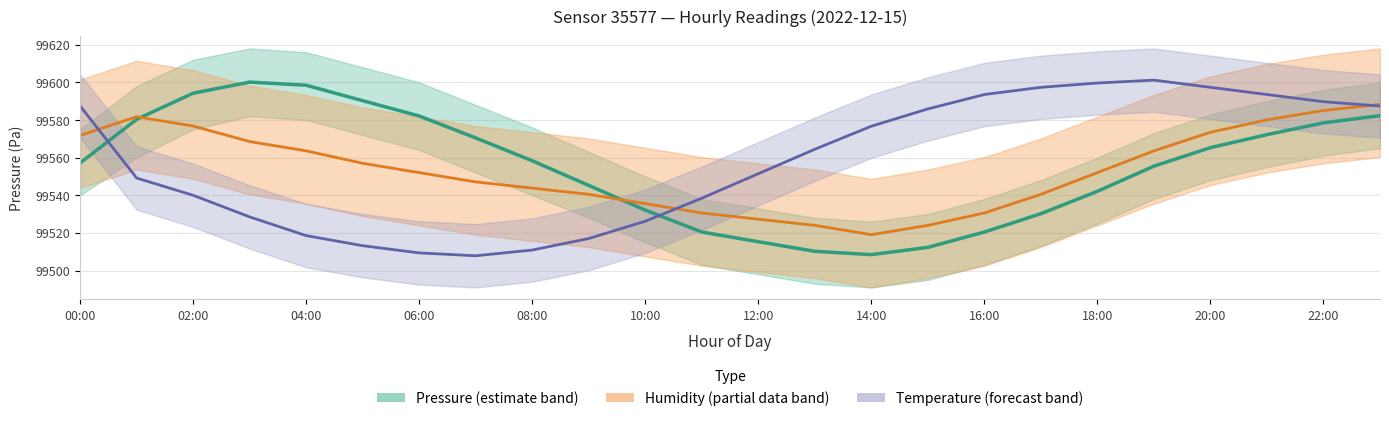

Which series changed the most between 04:00 and 19?

Temperature (°C)